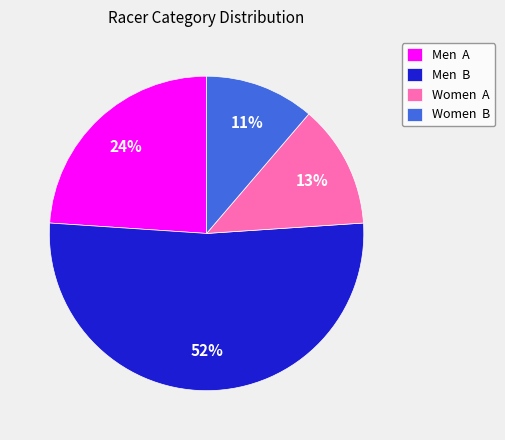

How many slices are in this pie chart?

4